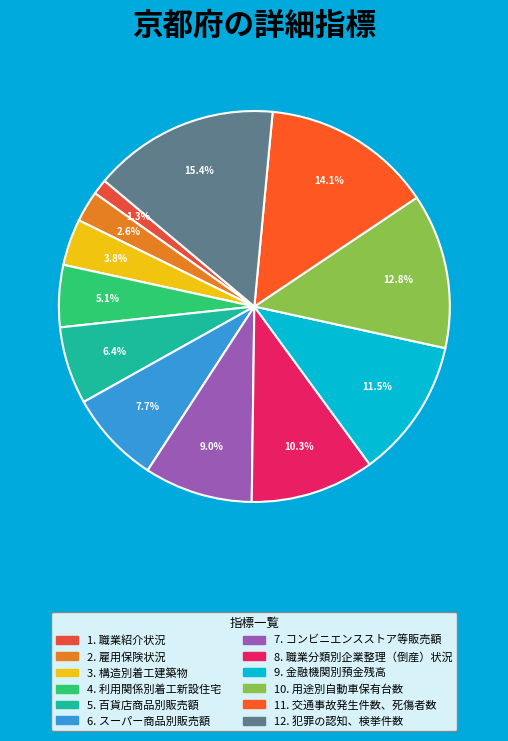

How many segments does this pie chart have?

12